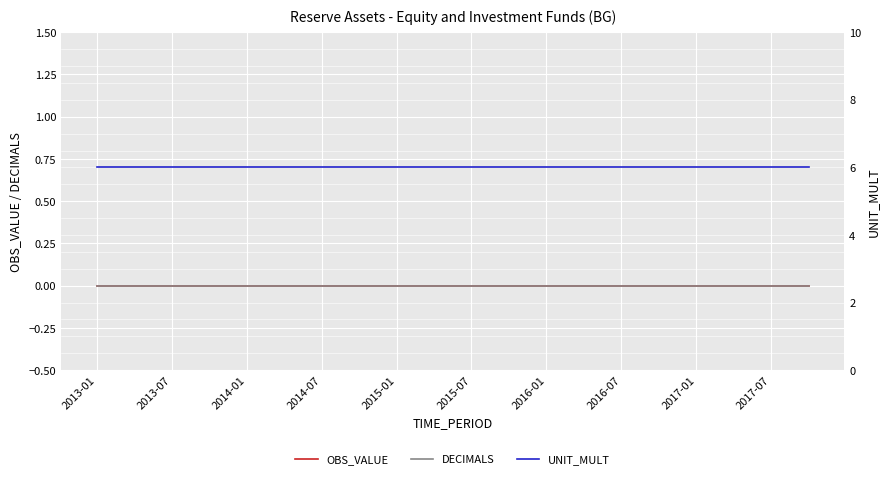

What is the lowest value of the UNIT_MULT series?

6